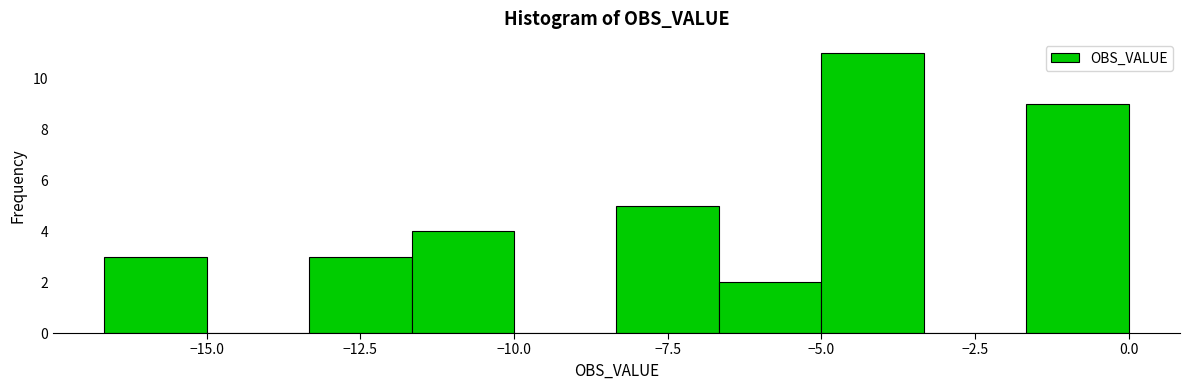

Around what value on the x-axis is the tallest bar? Give the approximate position of its centre, as read against the axis.

-4.0